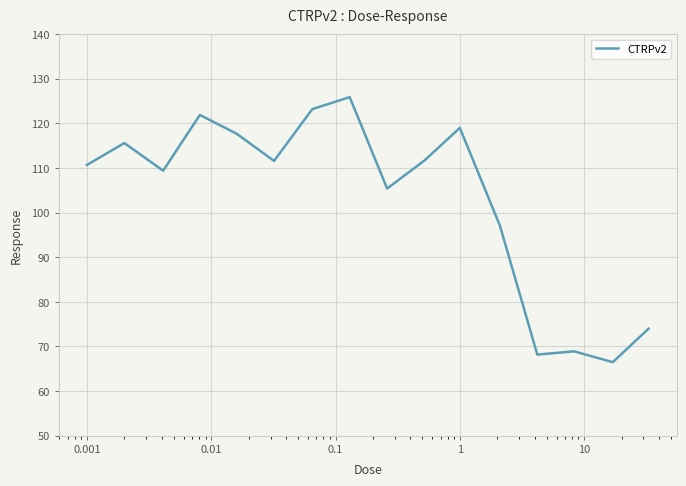

What is the difference between the maximum and minimum values?

59.4